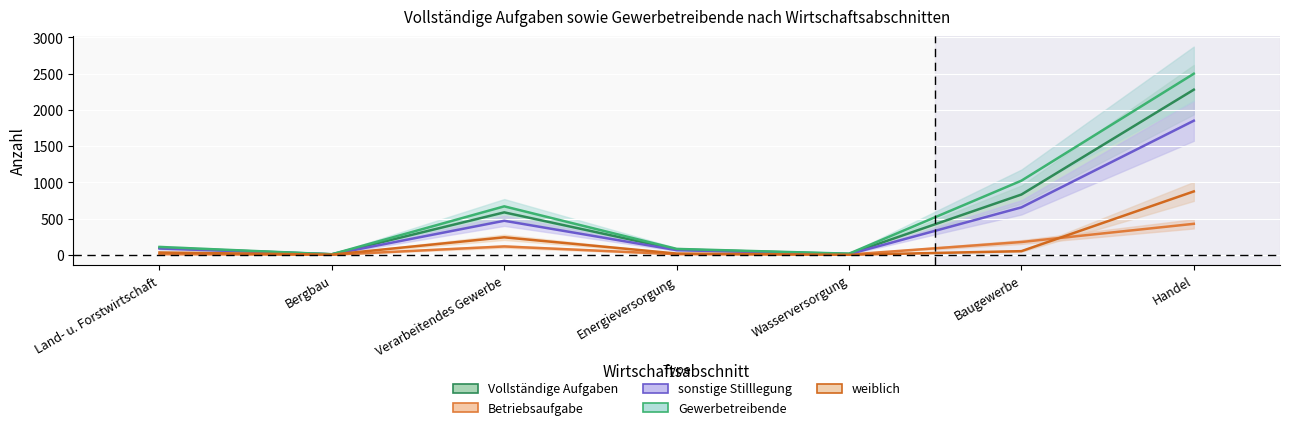

True or false: Gewerbetreibende and Betriebsaufgabe intersect in this chart.

False